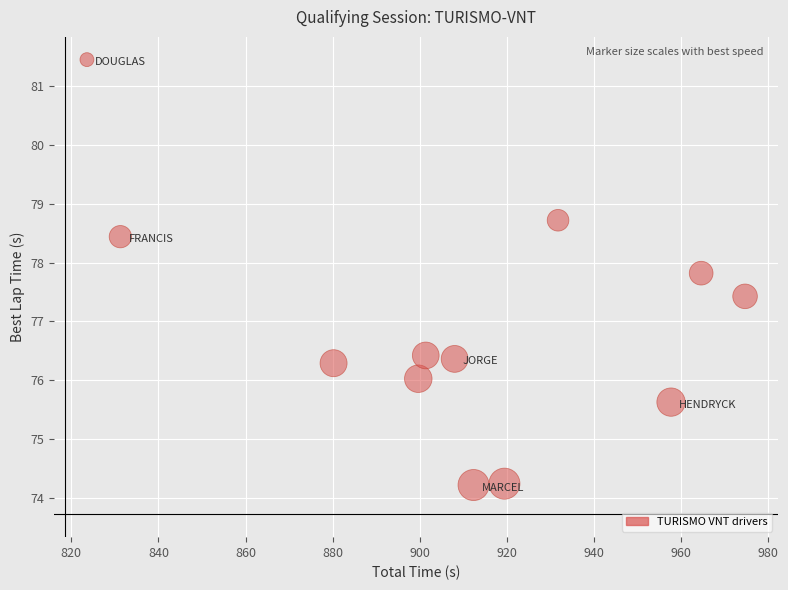

What Y value in the scatter plot is closest to 77?

77.4